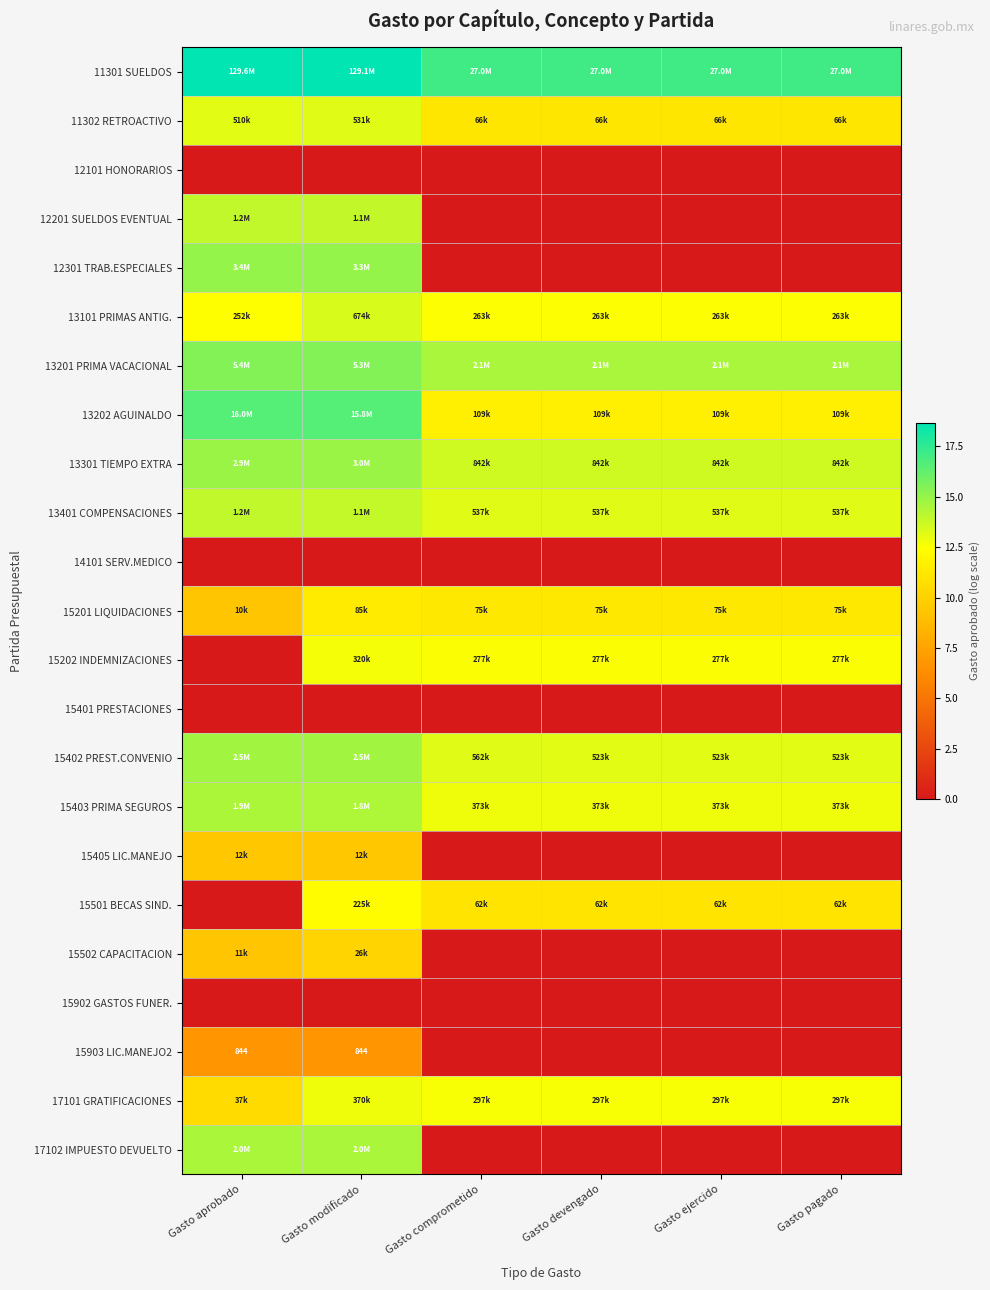

Rank the categories by 13401 COMPENSACIONES value from lowest to highest.

Gasto comprometido, Gasto devengado, Gasto ejercido, Gasto pagado, Gasto modificado, Gasto aprobado